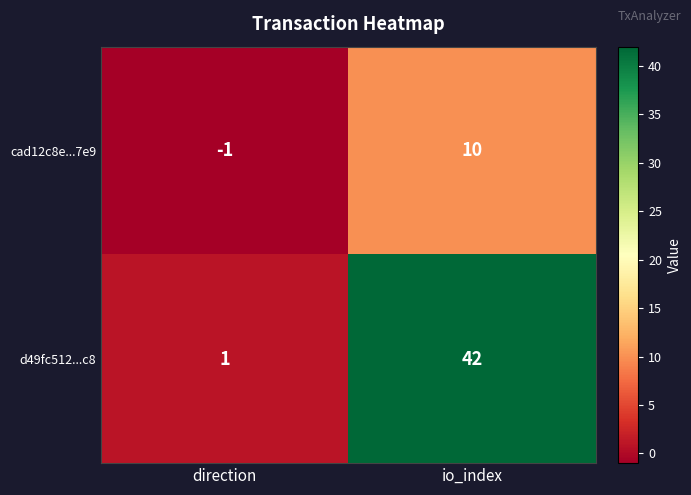

What is the sum of all d49fc512...c8 values?

43